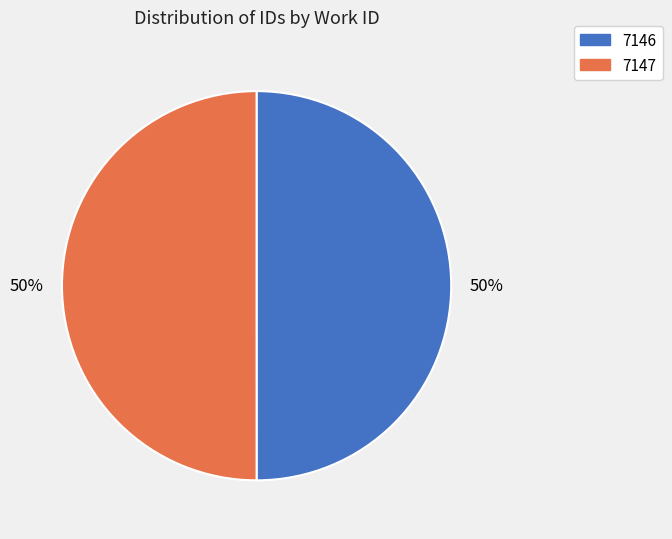

Approximately how many times larger is the value at 7146 compared to 7147?

1.0